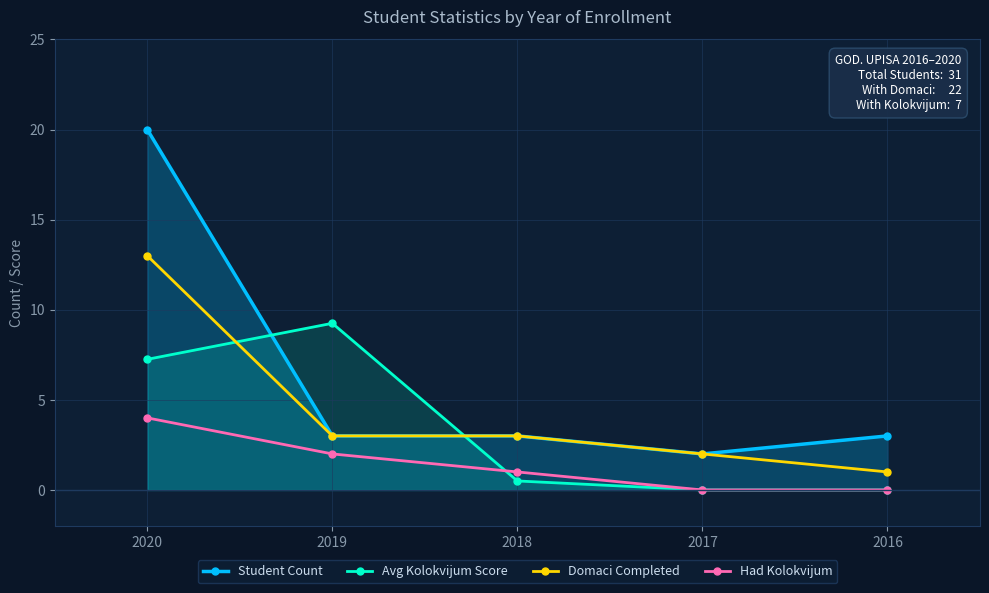

What is the total value across all series at 2018?

7.5